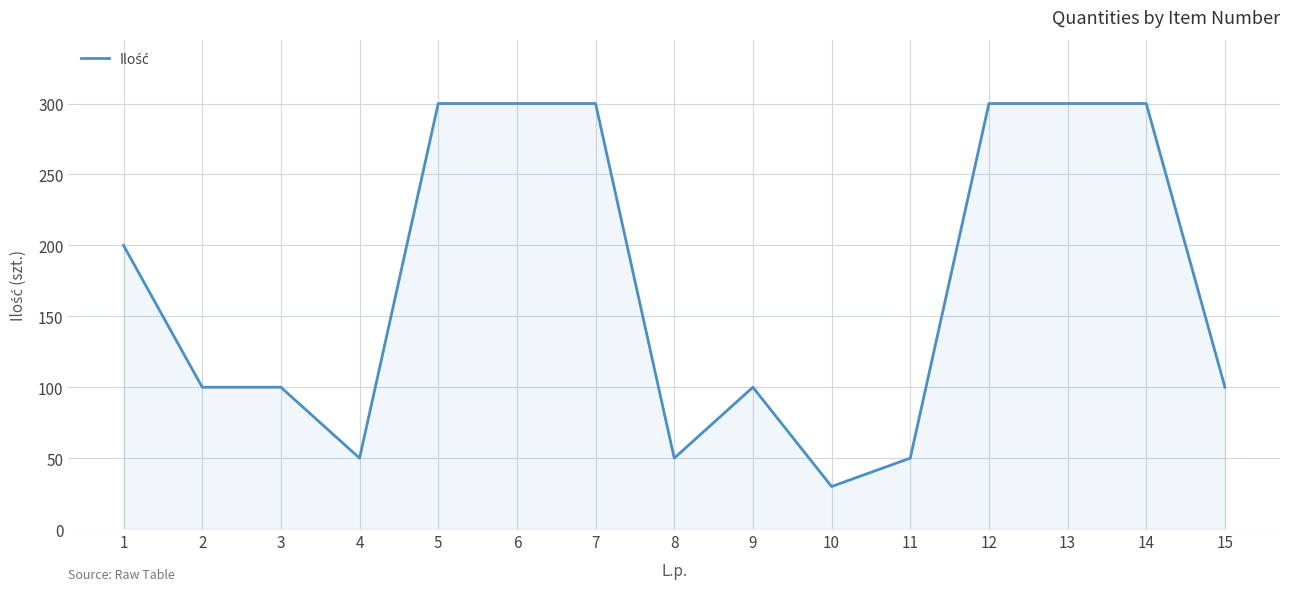

What is the change in value from 1 to 12?

+100